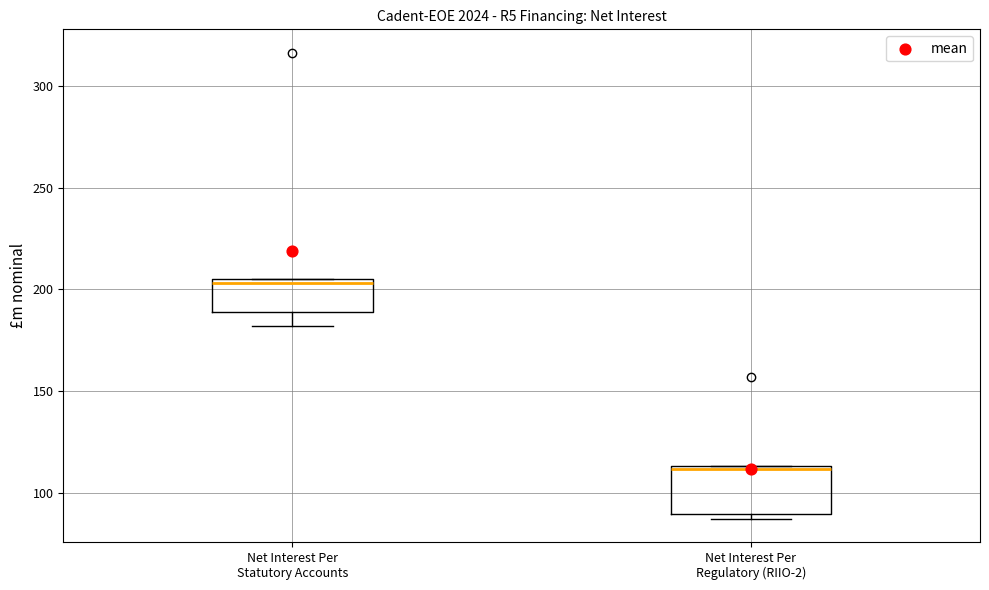

Which box is the tallest, from its lower edge to its upper edge?

Net Interest Per Regulatory (RIIO-2)